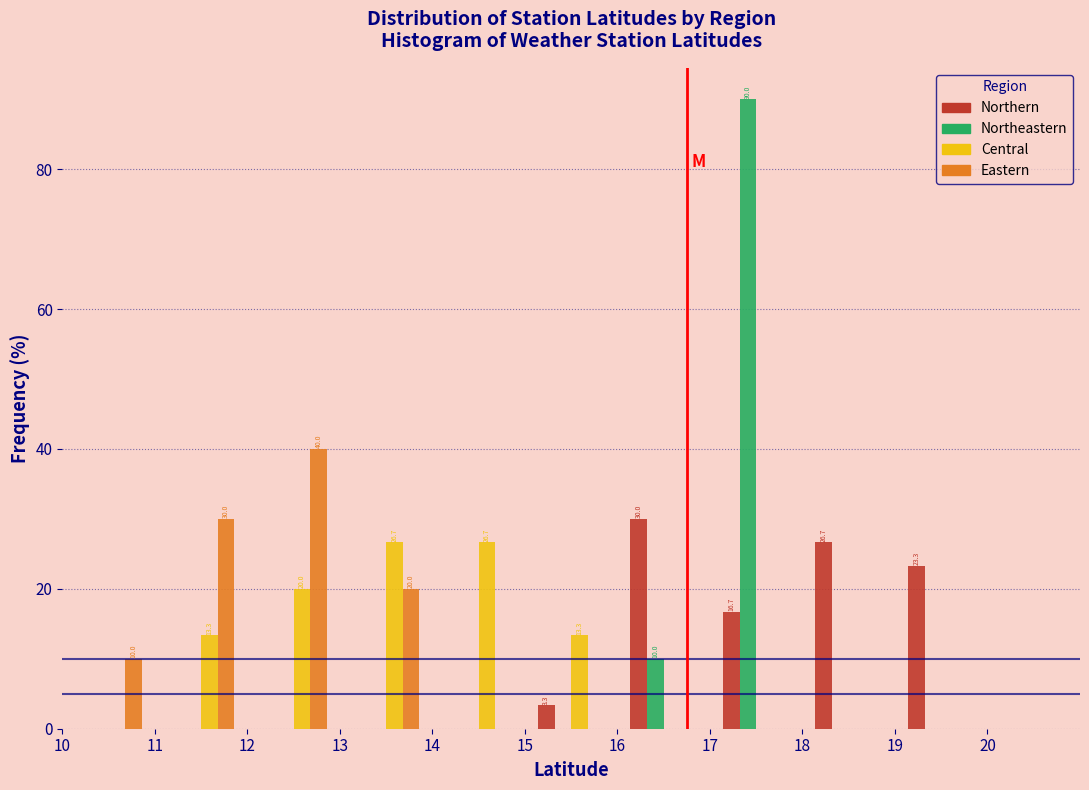

In the Eastern series, which range on the x-axis has the tallest bar?

12 to 13